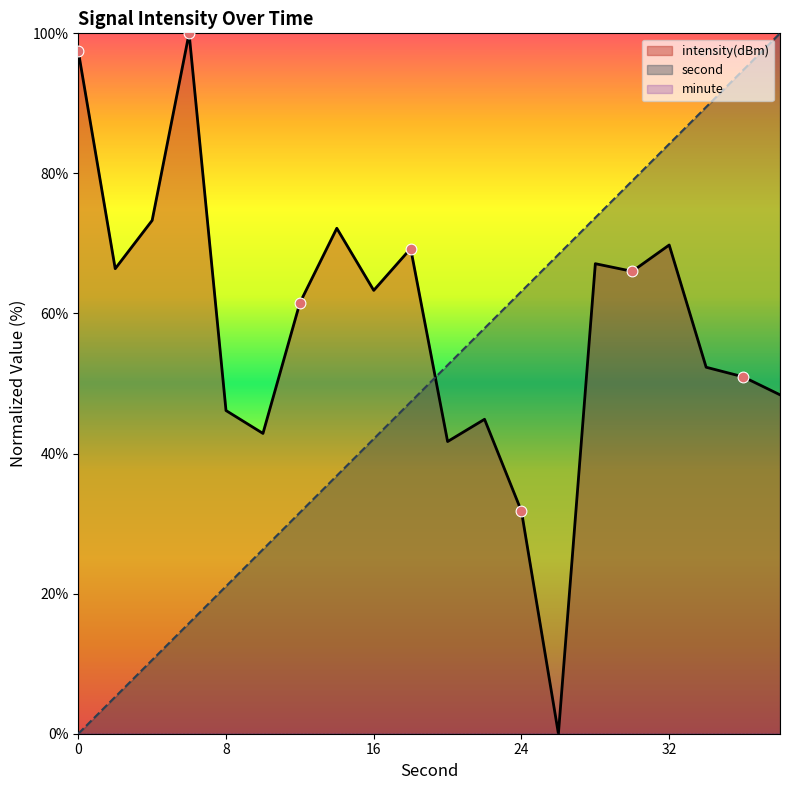

At how many categories does at least one series exceed 57?

17